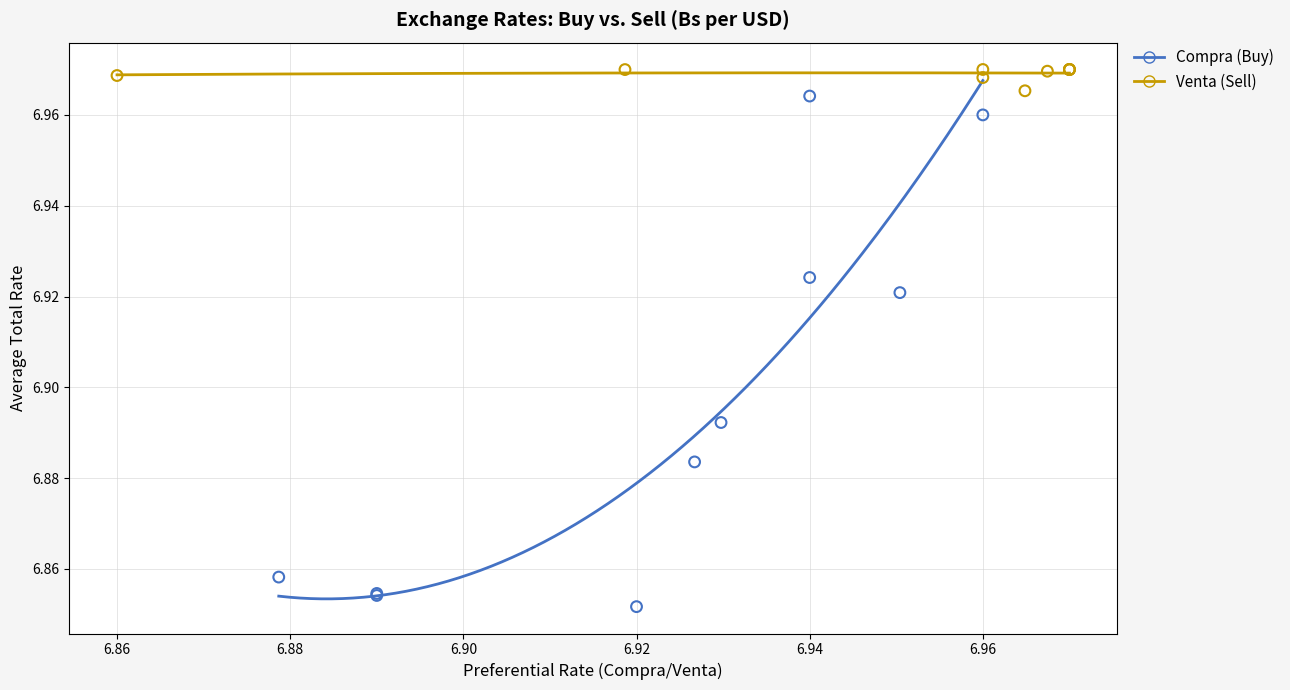

Which series contains the highest Y value?

Venta (Sell)